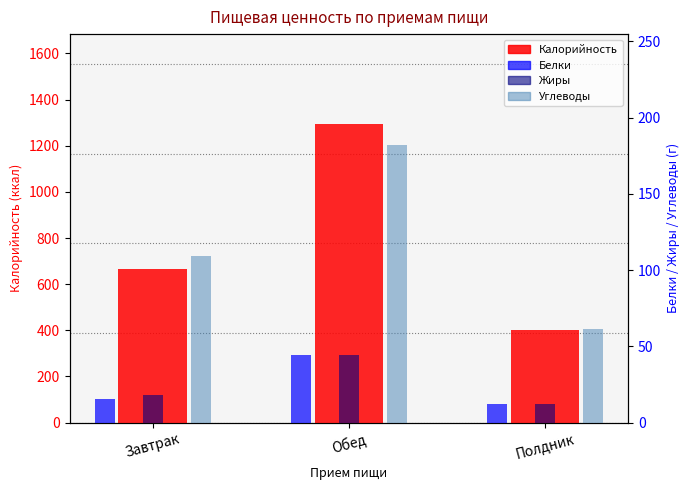

What is the label of the 3rd bar from the right?

Завтрак